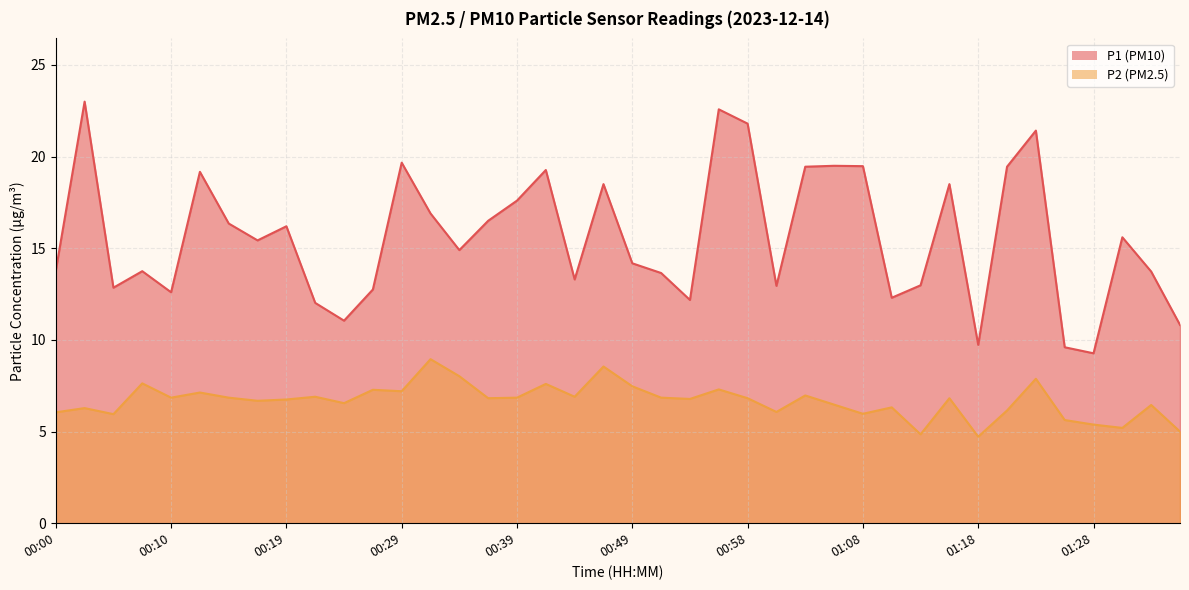

Rank the categories by P2 value from highest to lowest.

00:32, 00:46, 00:34, 01:23, 00:07, 00:41, 00:49, 00:56, 00:27, 00:29, 00:12, 01:03, 00:22, 00:44, 00:10, 00:14, 00:39, 00:51, 00:36, 00:58, 01:15, 00:53, 00:19, 00:17, 00:24, 01:06, 01:32, 01:10, 00:02, 01:20, 01:01, 00:00, 01:08, 00:05, 01:25, 01:28, 01:30, 01:35, 01:13, 01:18